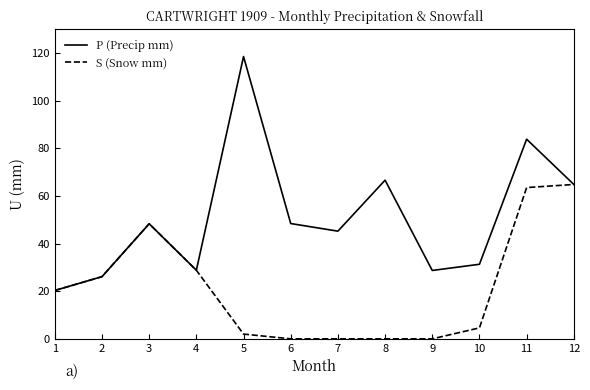

What are all the series names shown in the legend?

P (Precip mm), S (Snow mm)